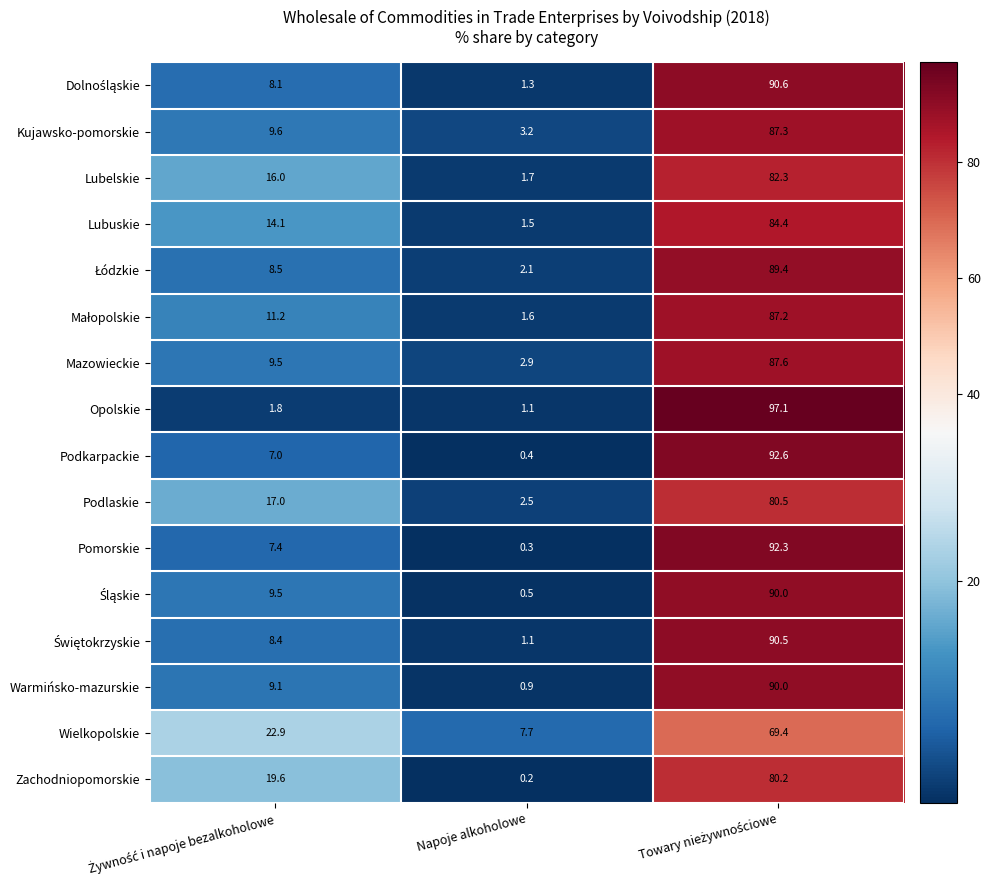

Which category has the lowest value in the Zachodniopomorskie series?

Napoje alkoholowe